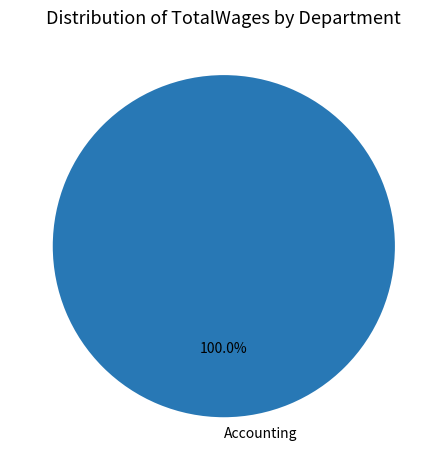

How many slices are in this pie chart?

1